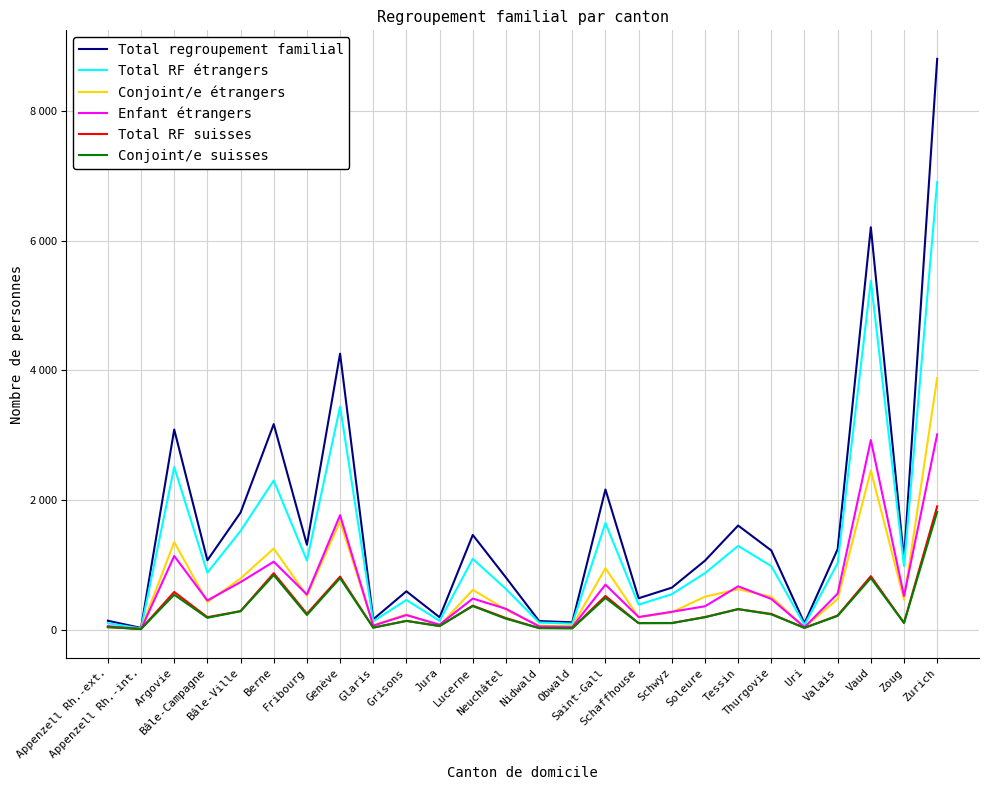

Does the chart have visible grid lines?

Yes